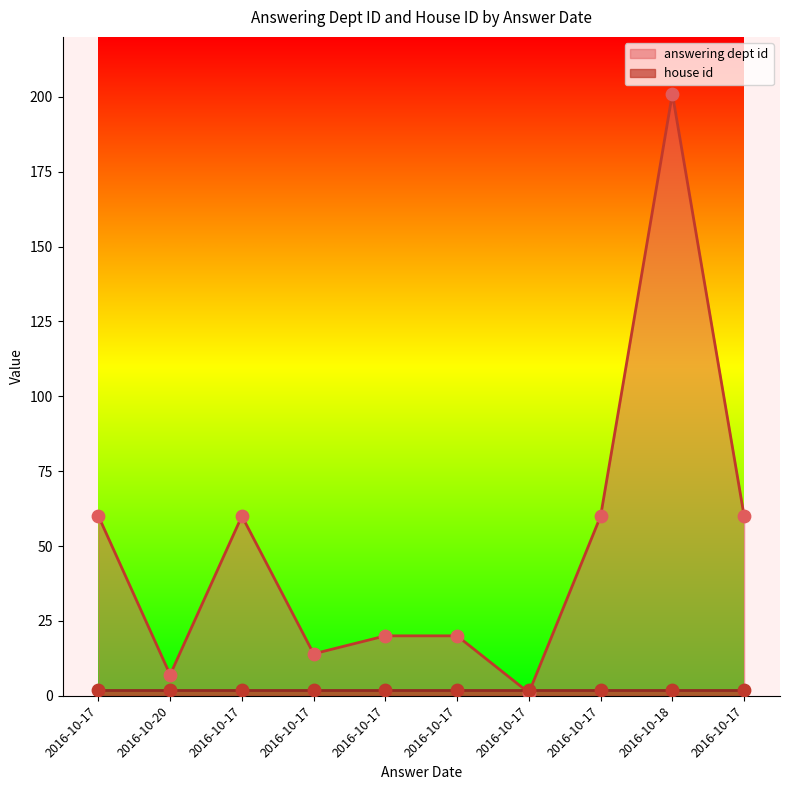

What is the ratio of the value at 2016-10-17 to the value at 2016-10-18?

0.3